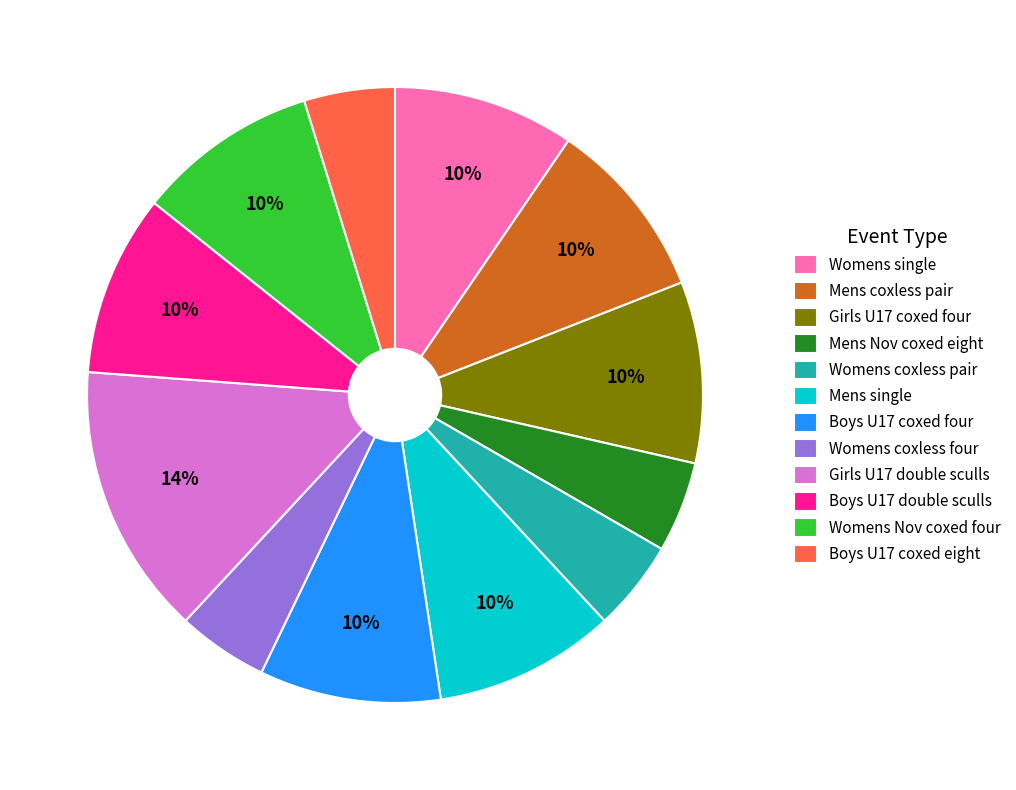

Combined, do Girls U17 coxed four and Mens single account for over 50%?

No